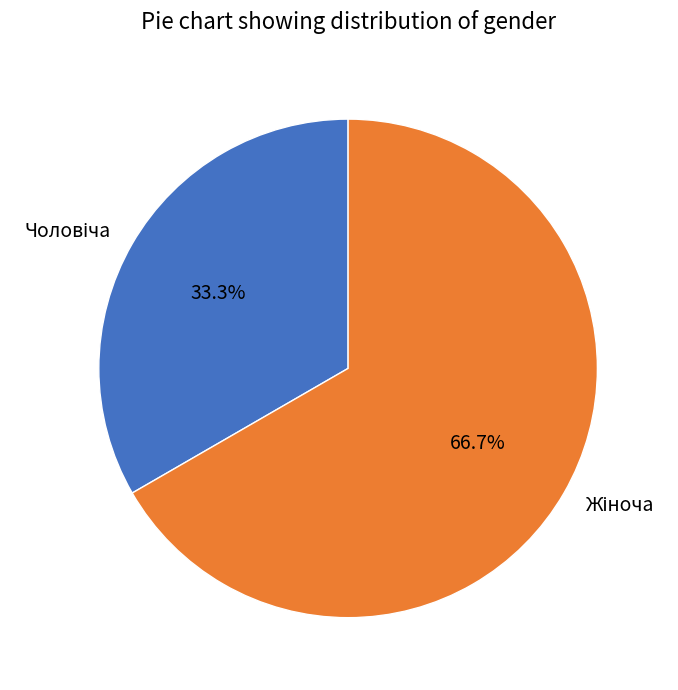

To the nearest percent, what is the difference between the largest and smallest slice percentages?

33%